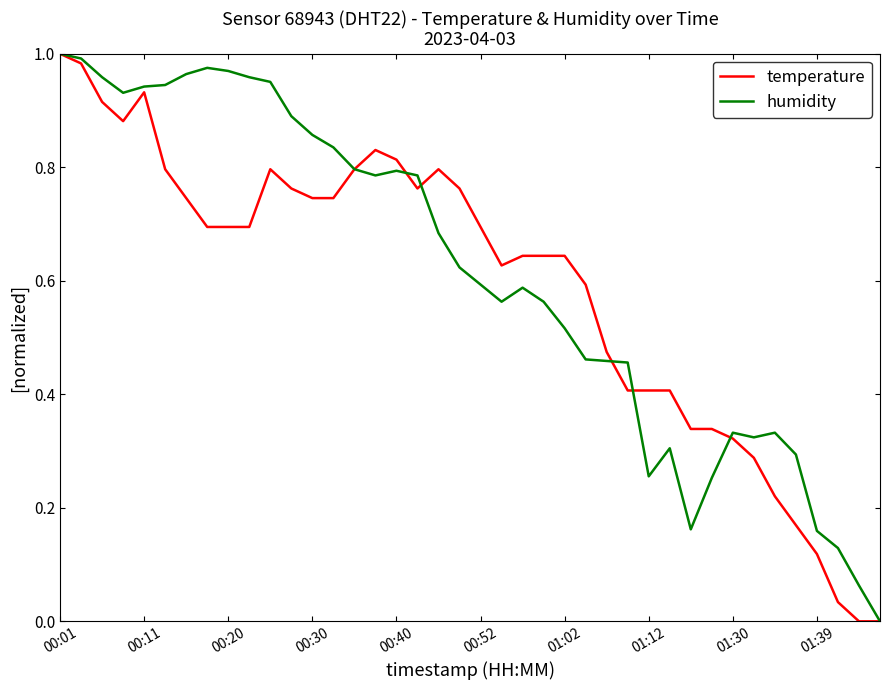

What are all the series names shown in the legend?

temperature, humidity